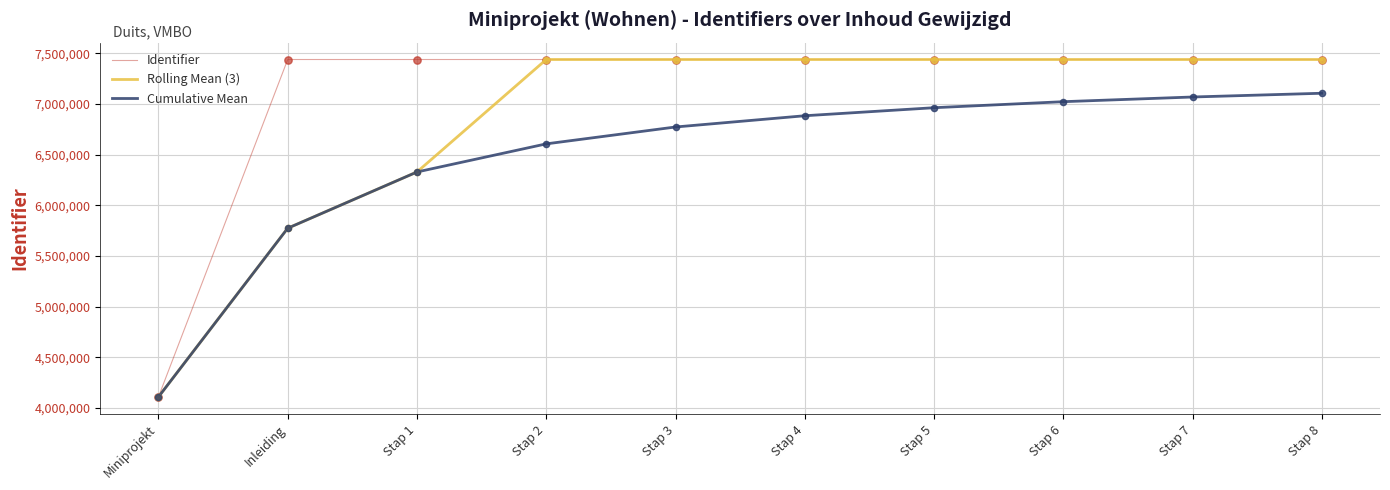

Between Stap 1 and Stap 3, which series saw the biggest shift?

Rolling Mean (3)